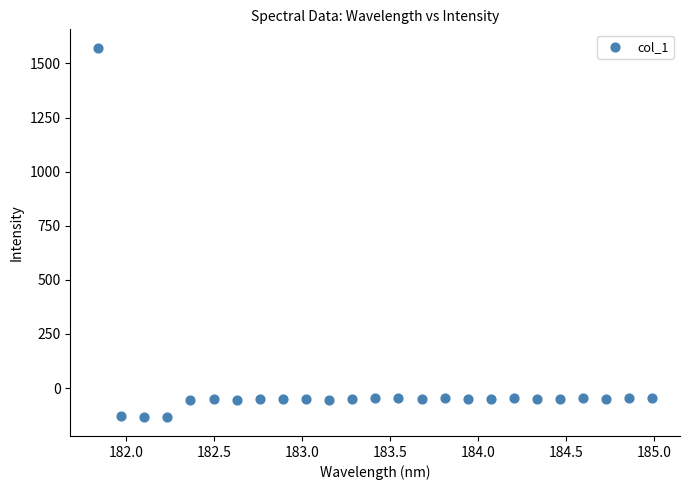

What is the range of X values (max minus min)?

3.1